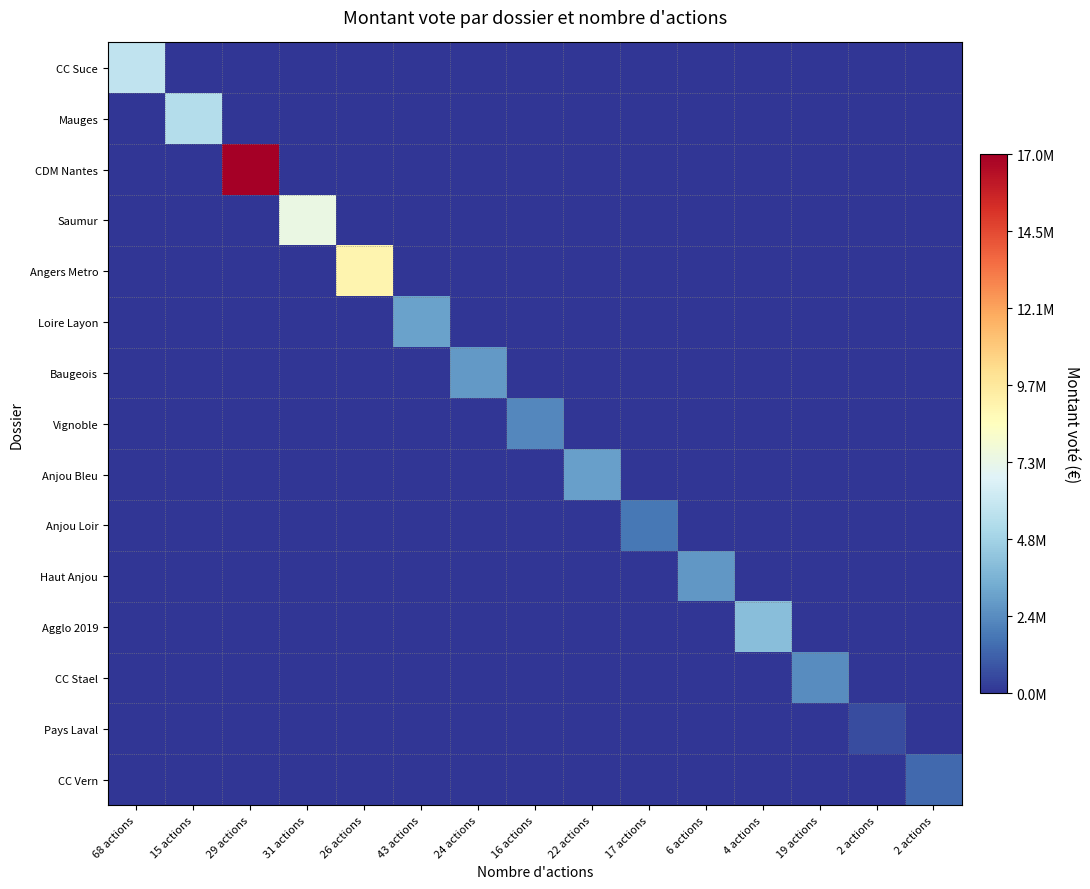

What is the greatest value displayed?

16968220.4